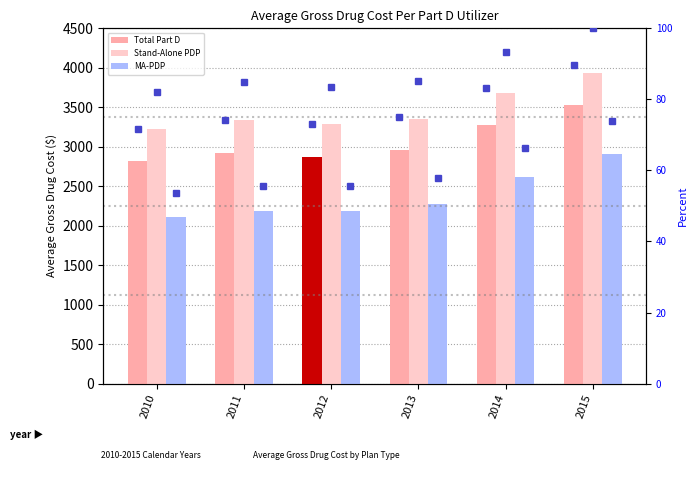

What is the difference between the second highest and second lowest values in the Total Part D series?

398.4